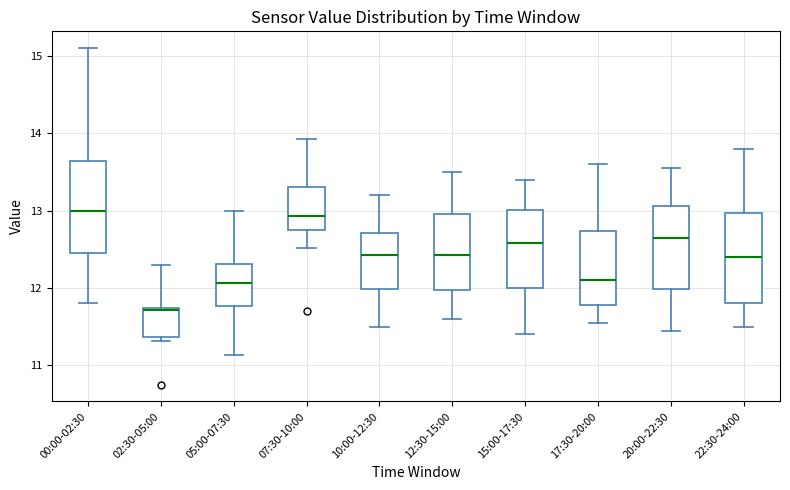

Reading left to right, read every box against the y-axis: the position of its median line, the range the box covers, and the ends of its whiskers. The values are not printed on the chart, so give them approximately, as read against the axis.

00:00-02:30: median 13.0, box 12.5 to 13.6, whiskers 11.8 to 15.1
02:30-05:00: median 11.7 (just below the box's upper edge), box 11.4 to 11.7, whiskers 11.3 to 12.3
05:00-07:30: median 12.1, box 11.8 to 12.3, whiskers 11.1 to 13.0
07:30-10:00: median 12.9, box 12.7 to 13.3, whiskers 12.5 to 13.9
10:00-12:30: median 12.4, box 12.0 to 12.7, whiskers 11.5 to 13.2
12:30-15:00: median 12.4, box 12.0 to 13.0, whiskers 11.6 to 13.5
15:00-17:30: median 12.6, box 12.0 to 13.0, whiskers 11.4 to 13.4
17:30-20:00: median 12.1, box 11.8 to 12.7, whiskers 11.6 to 13.6
20:00-22:30: median 12.7, box 12.0 to 13.1, whiskers 11.5 to 13.6
22:30-24:00: median 12.4, box 11.8 to 13.0, whiskers 11.5 to 13.8